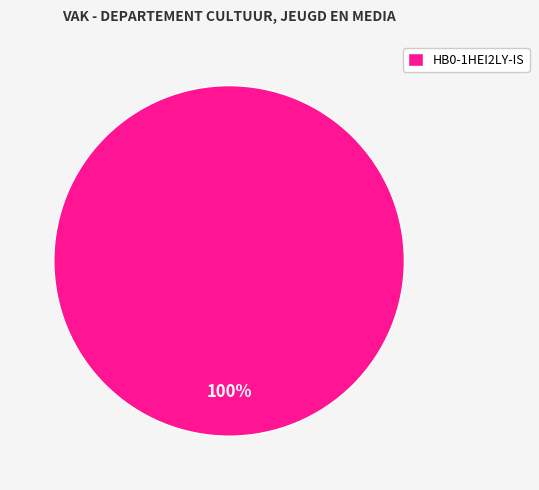

What percentage is the HB0-1HEI2LY-IS slice, to the nearest percent?

100%